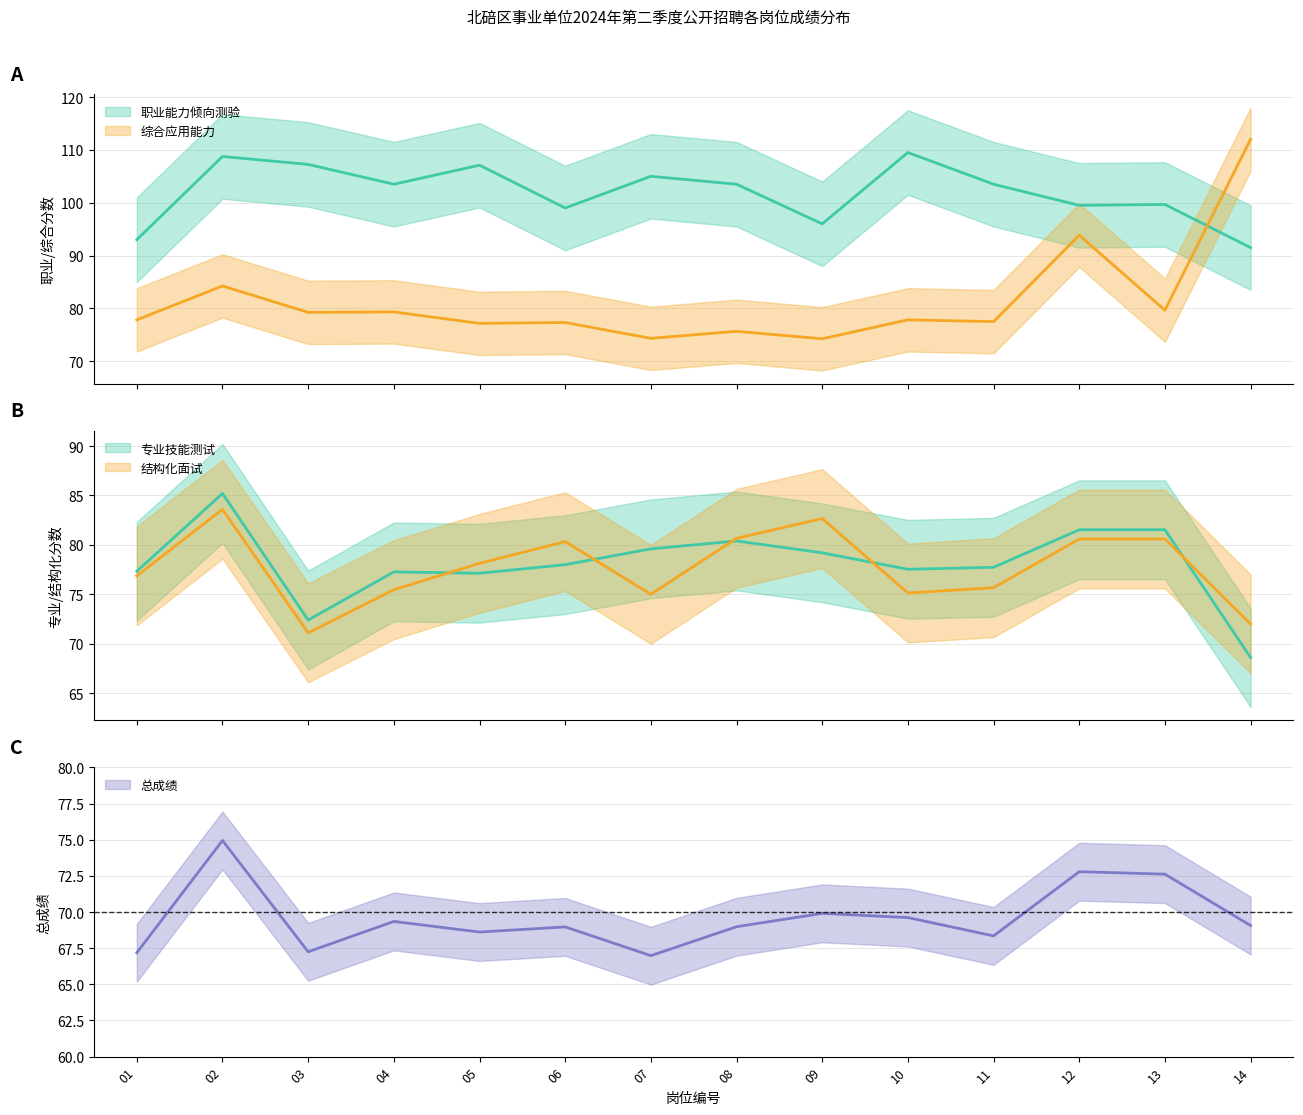

Which category has the highest value in the 专业技能测试 series?

02